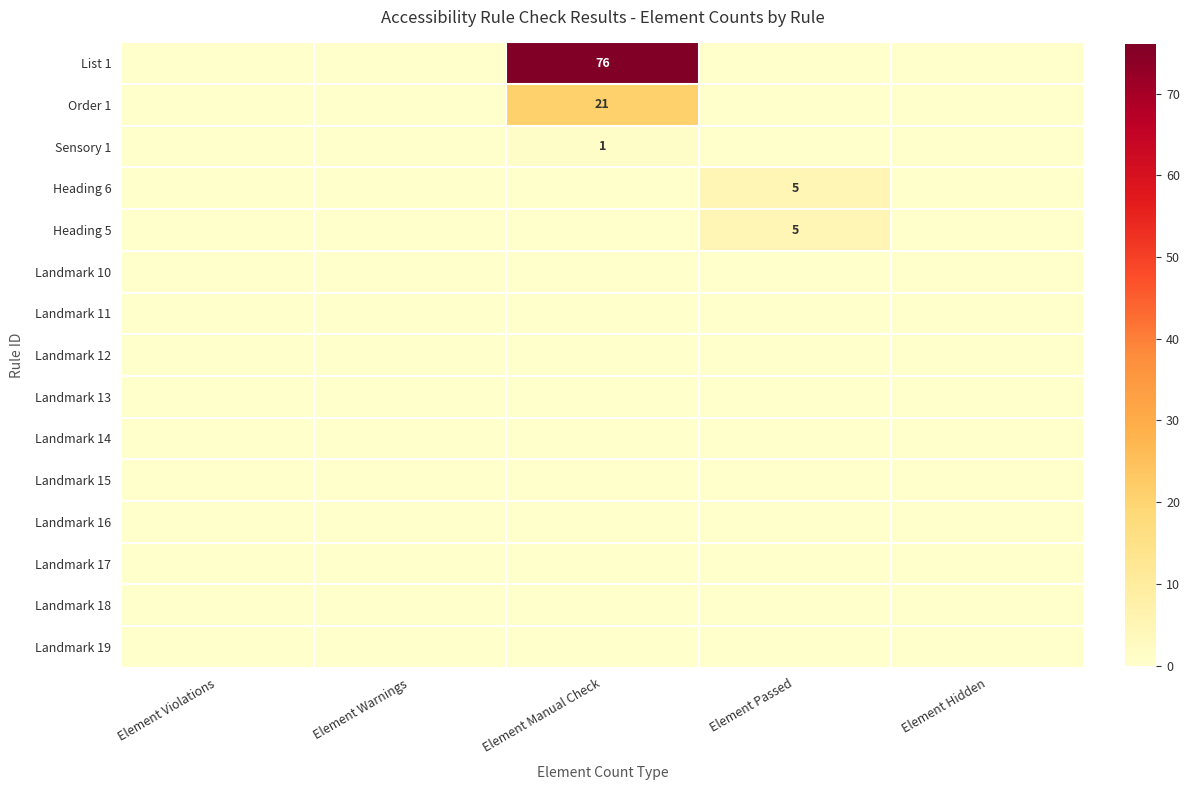

Is it true that Landmark 11 equals 0 at Element Manual Check?

True